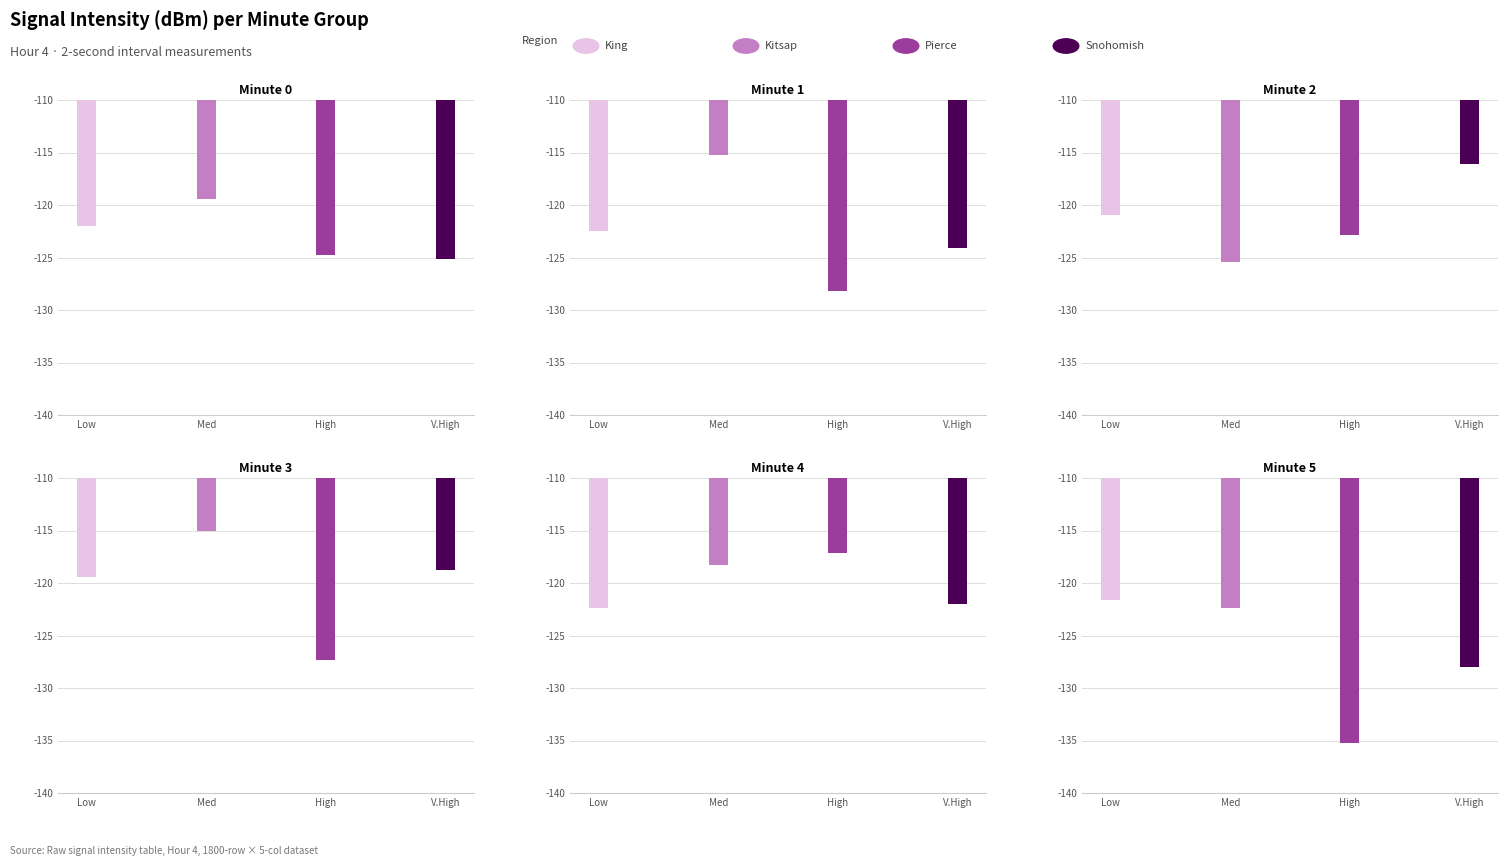

List the labels in order of Kitsap value, largest first.

3, 1, 4, 0, 5, 2